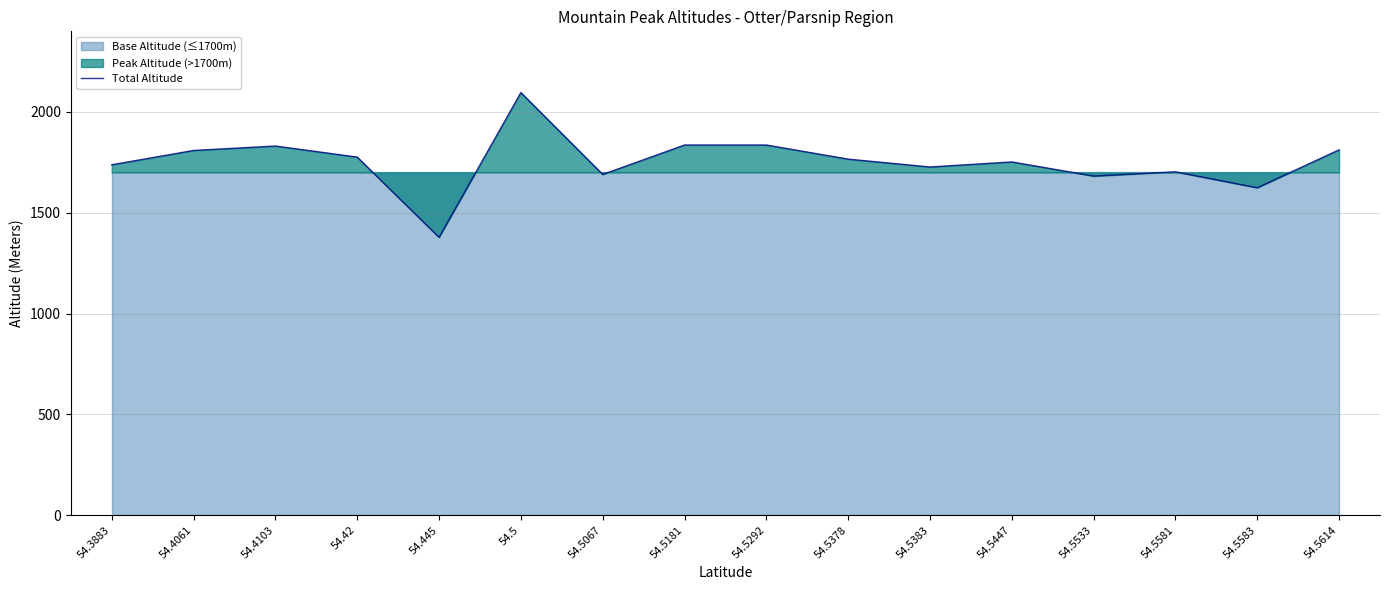

What is the change in value from 54.5181 to 54.5533?

-154